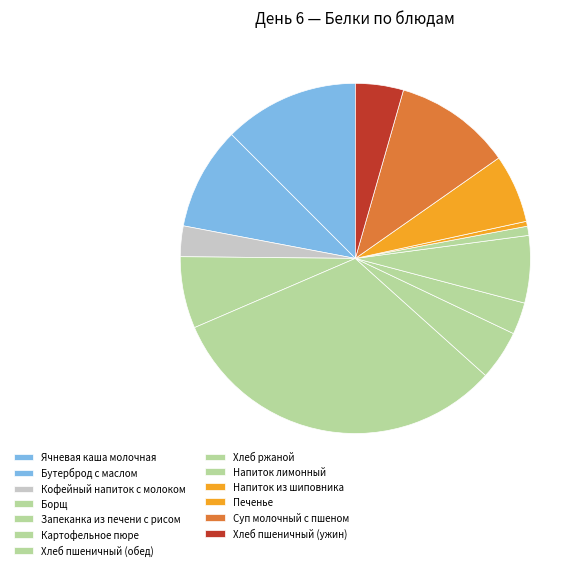

What is the largest slice in the pie chart?

Запеканка из печени с рисом